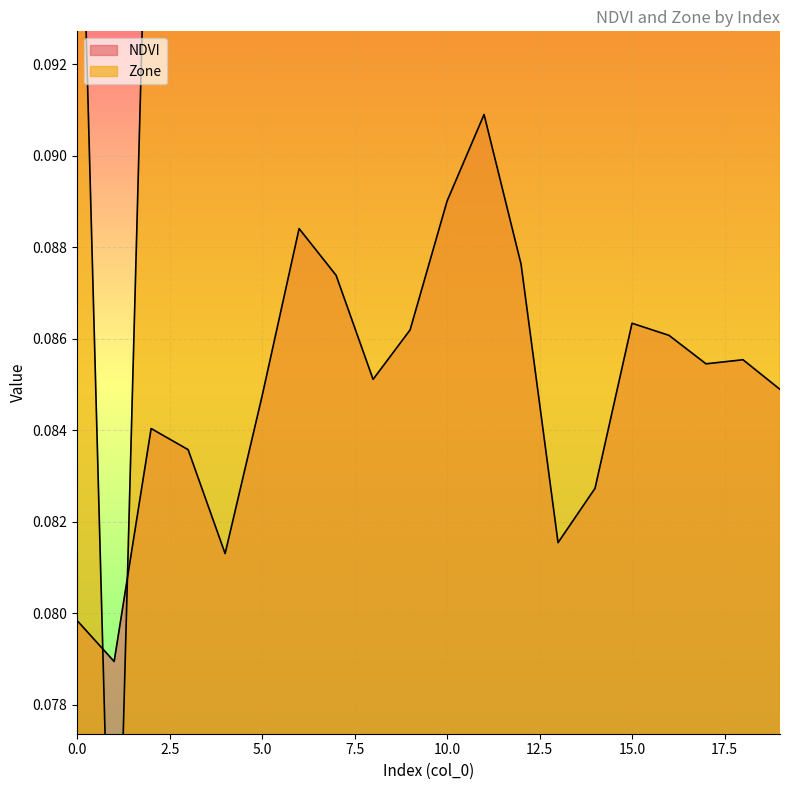

At which label is NDVI closest to 0?

1